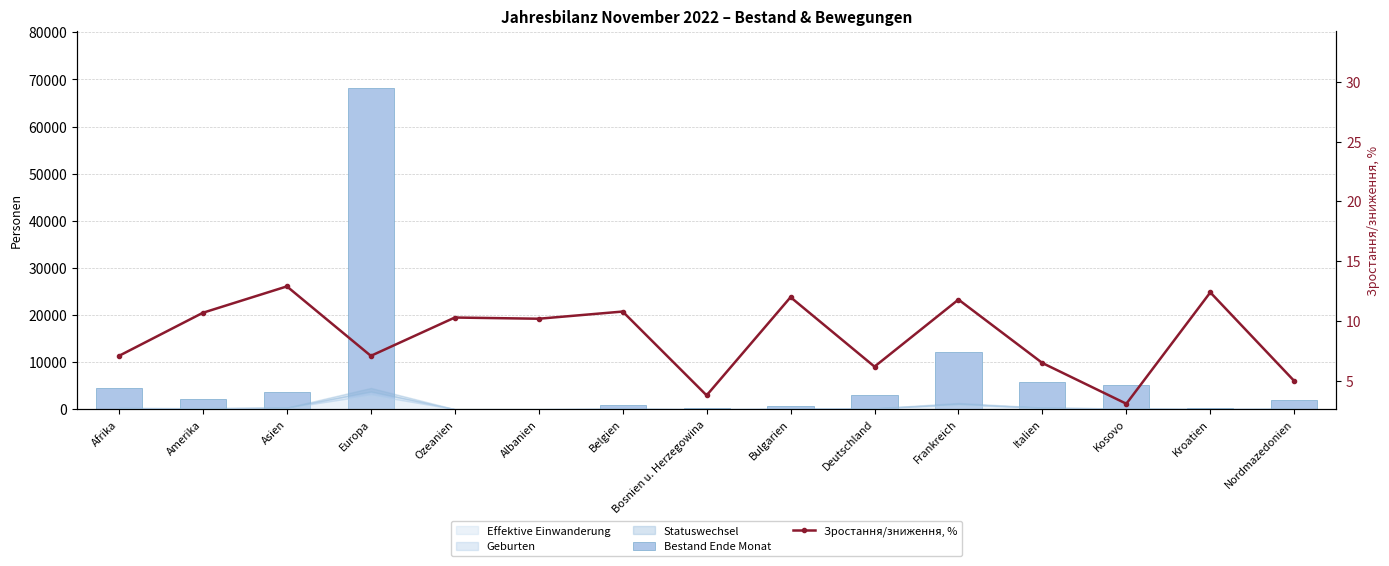

What is the greatest value displayed?

68086.0